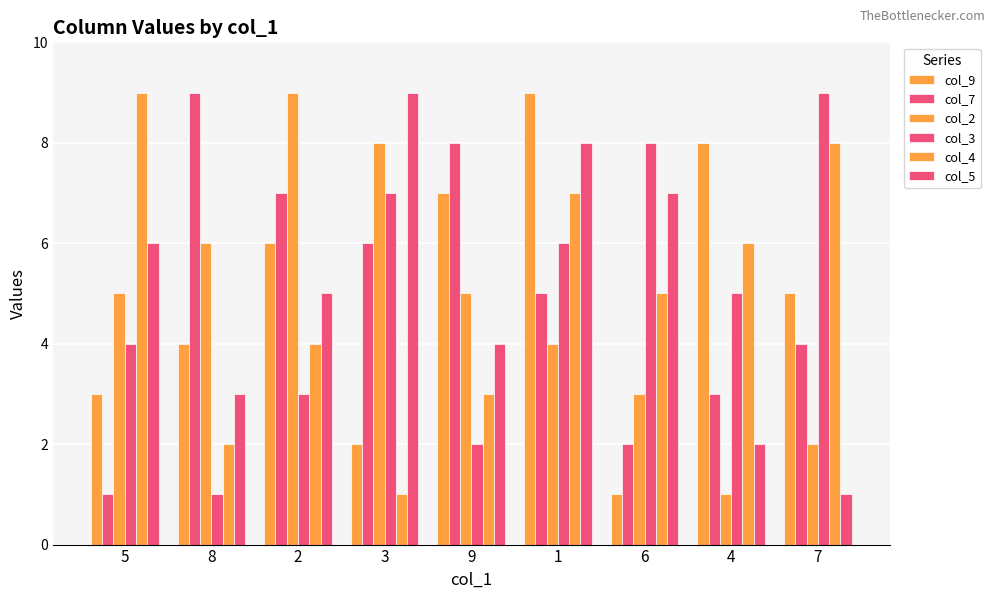

Does the chart contain any negative values?

No